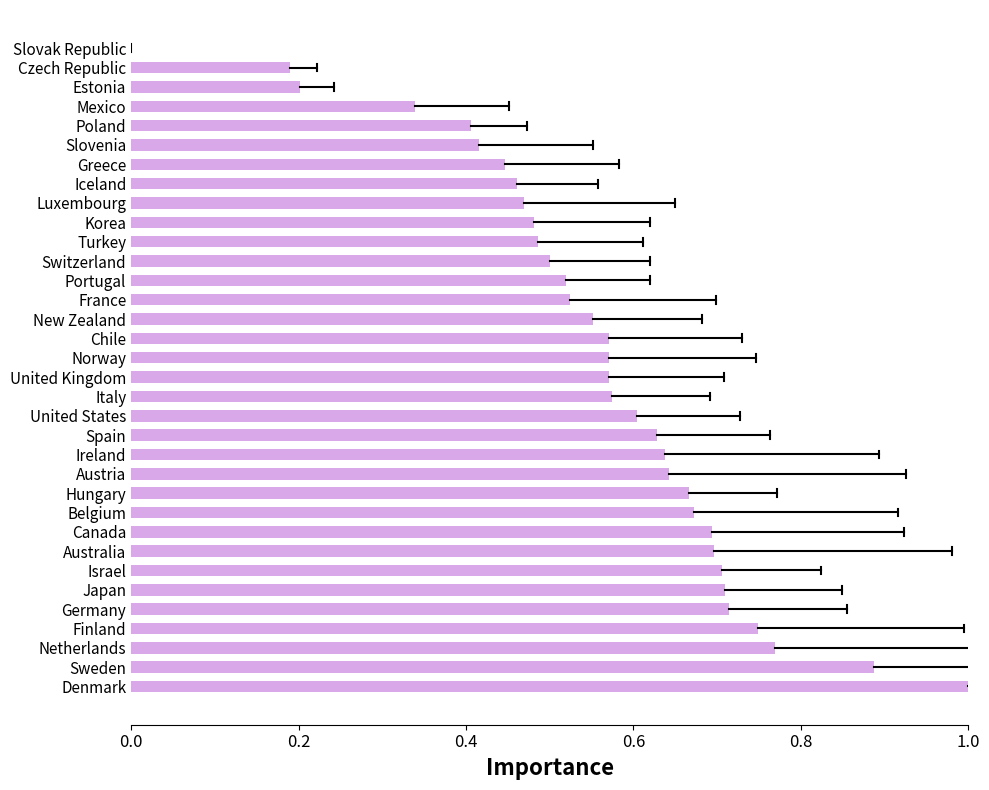

Which has a higher value, Portugal or Netherlands?

Netherlands